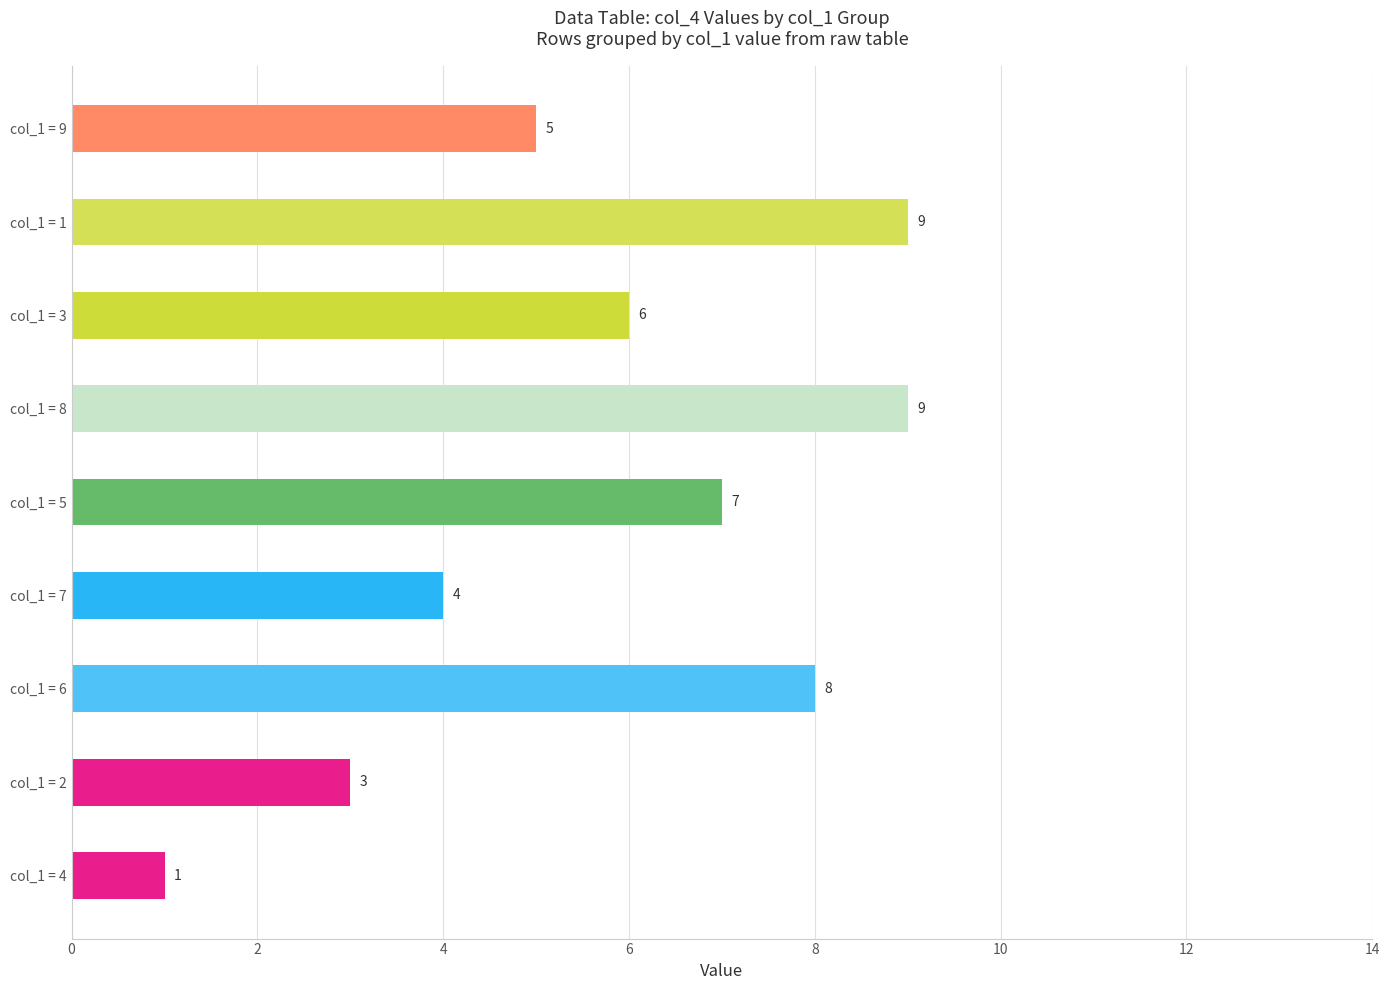

The value at col_1 = 7 is 4. True or false?

True